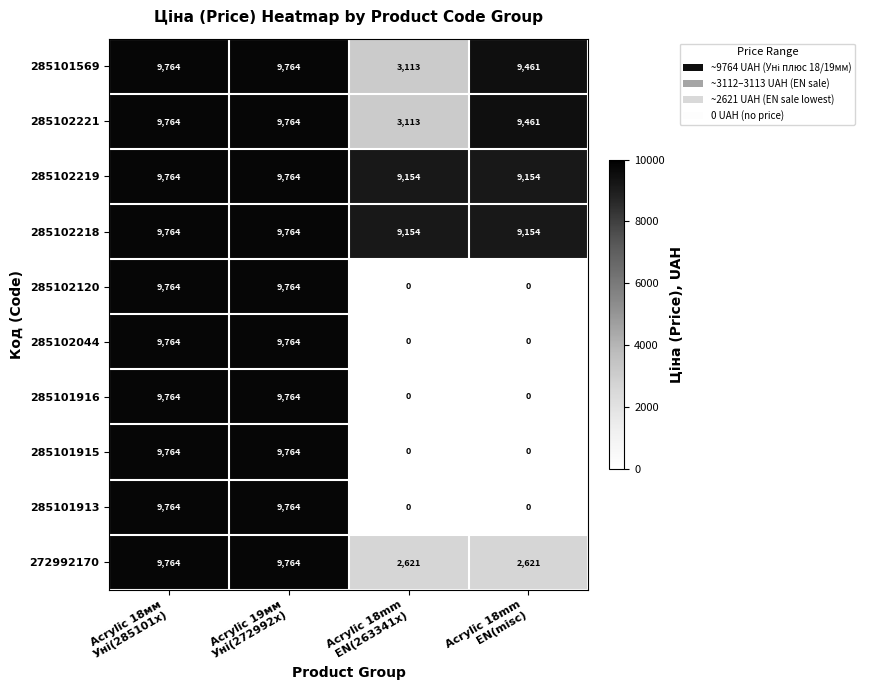

At how many categories does at least one series exceed 1512?

4